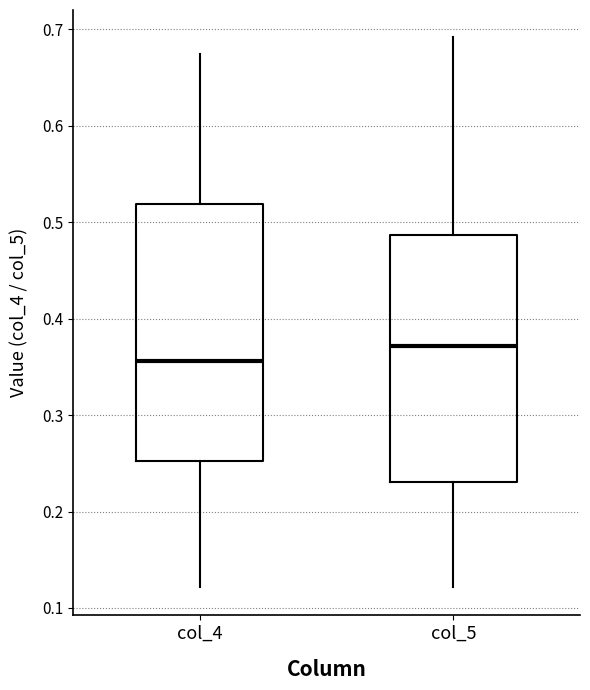

Reading left to right, transcribe this box plot: for each box, give where its median line is, the range the box spans, and where its two whiskers end, as read against the y-axis. The values are not printed on the chart, so give them approximately, as read against the axis.

col_4: median 0.36, box 0.25 to 0.52, whiskers 0.12 to 0.67
col_5: median 0.37, box 0.23 to 0.49, whiskers 0.12 to 0.69